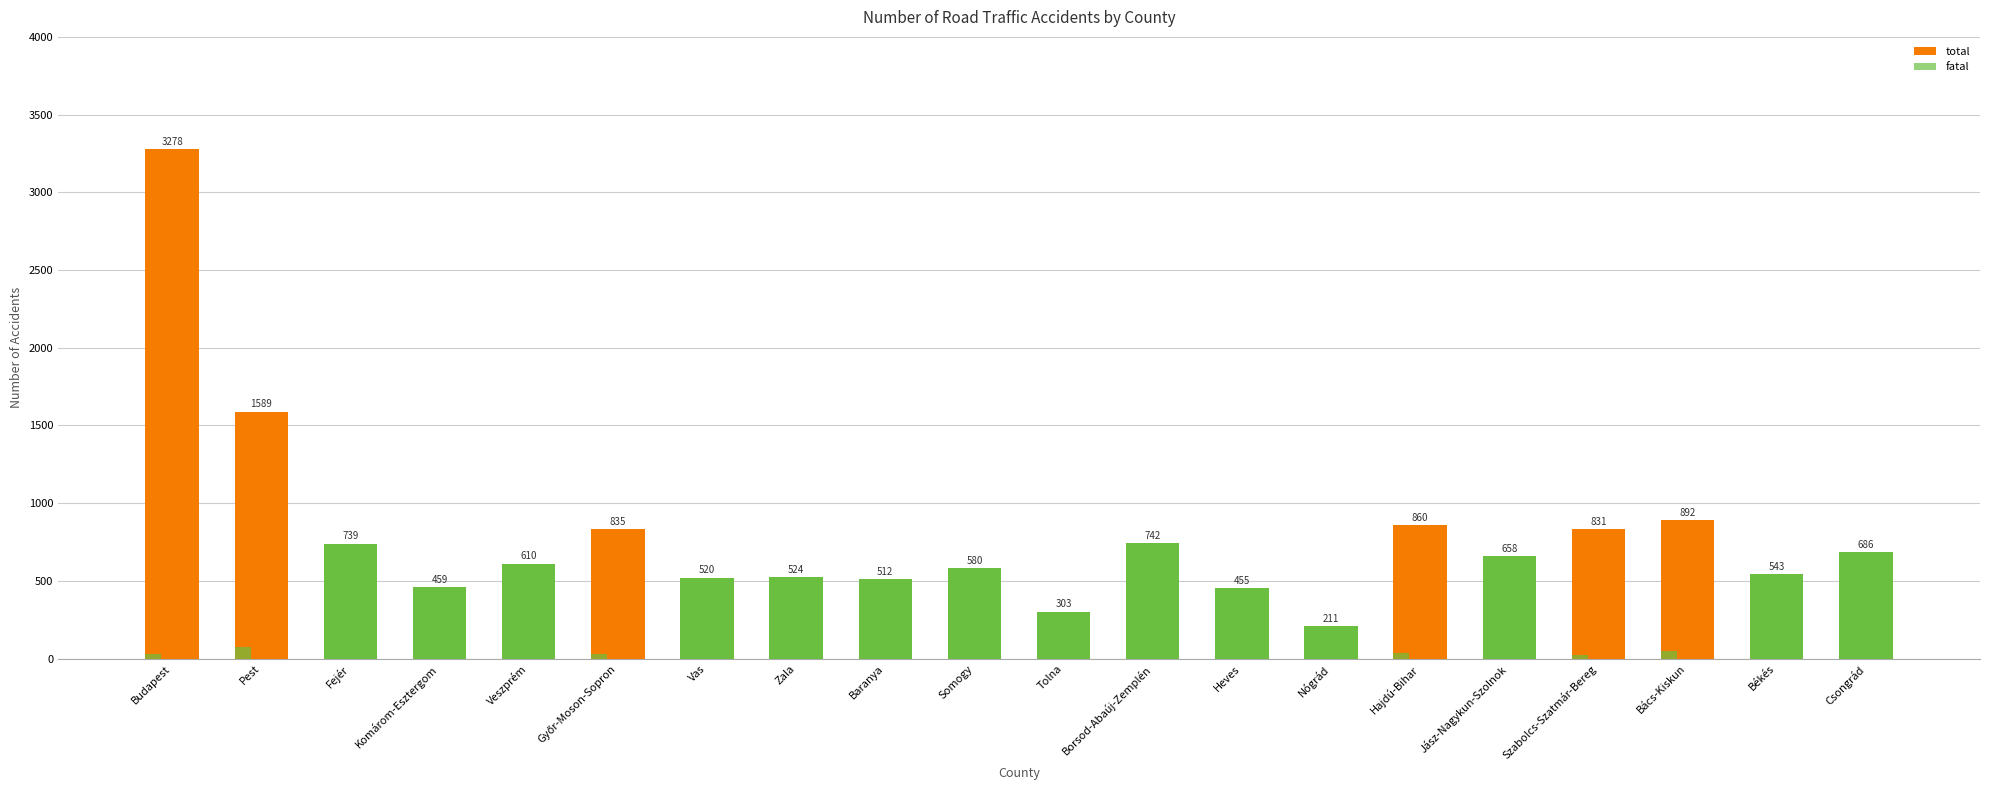

At which category is the sum across all series the highest?

Budapest